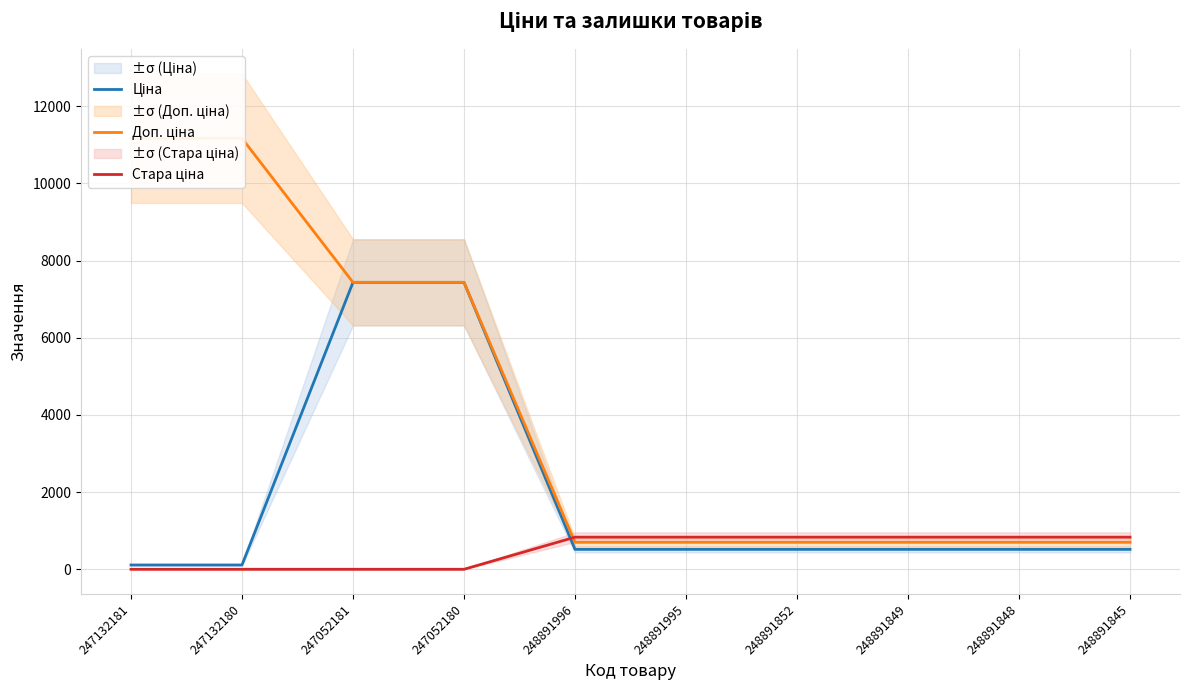

What is the label of the 8th point from the left?

248891849